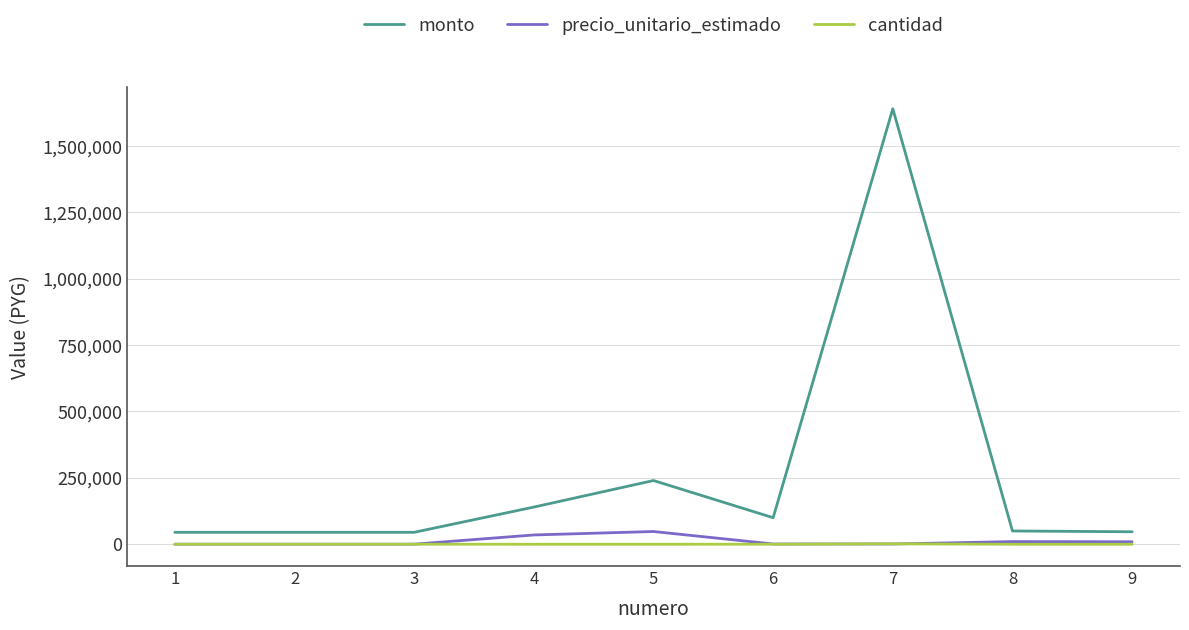

What is the maximum value shown in the chart?

1640000